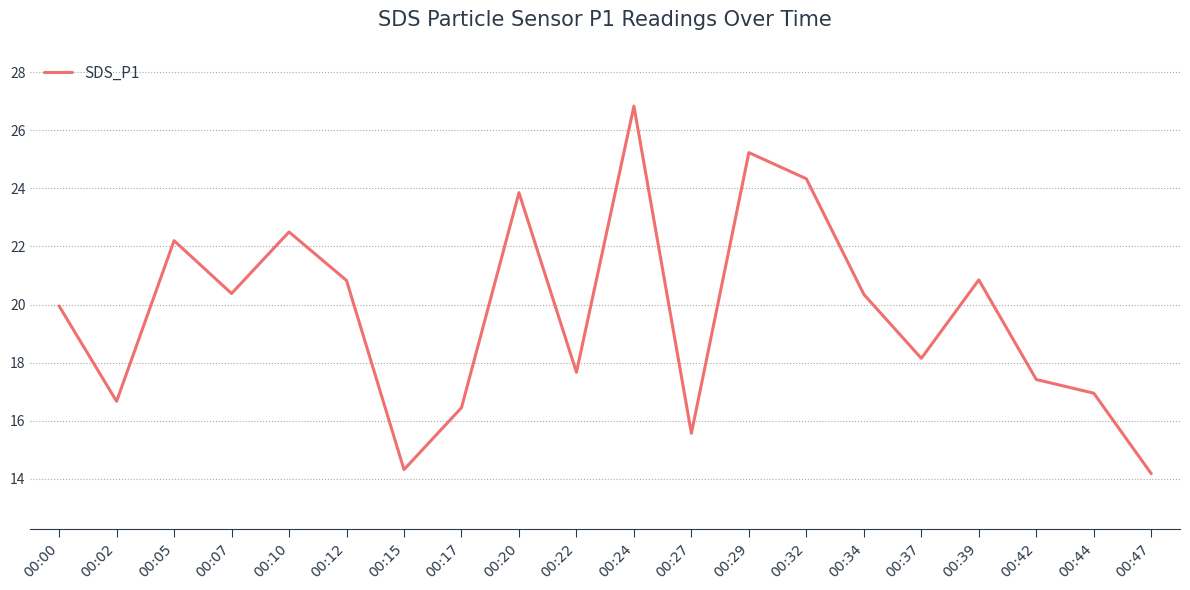

What is the sum of the values at 00:32 and 00:27?

39.9